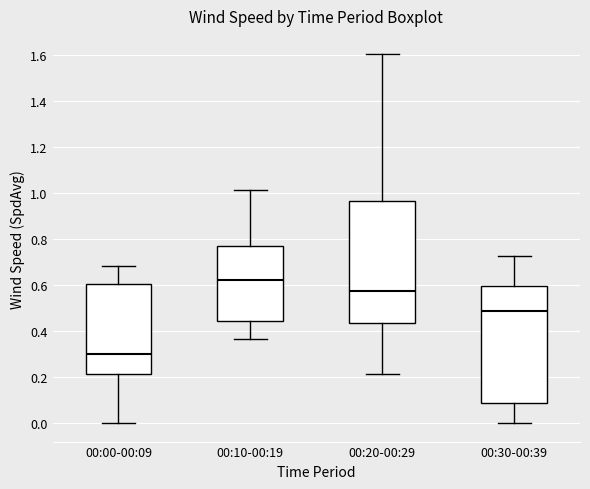

Which box's median line is the lowest?

00:00-00:09